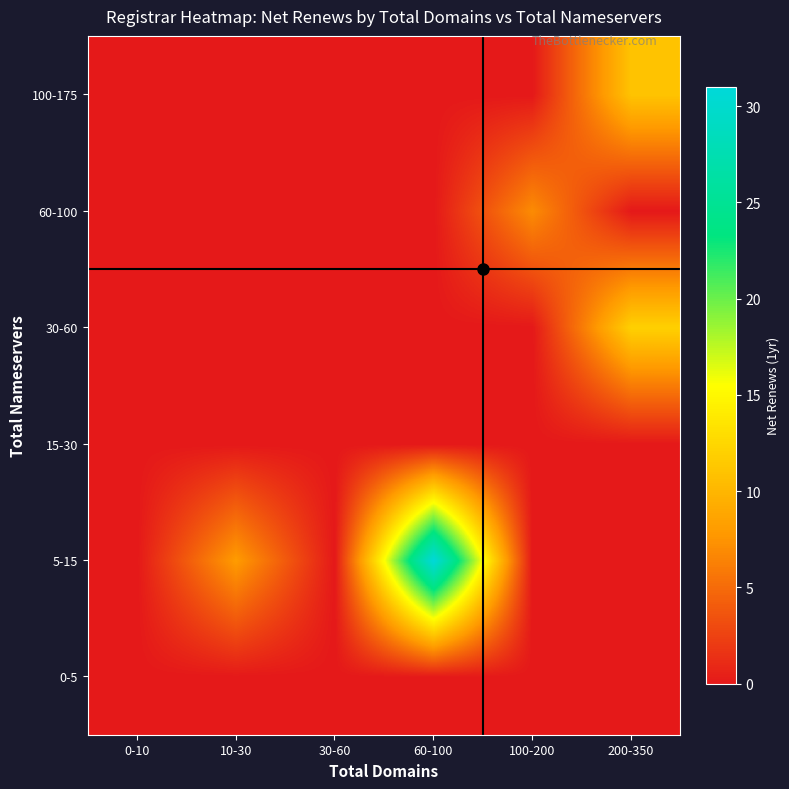

Reading right to left, what are all the values shown in this chart?

0-5: 200-350=0	100-200=0	60-100=0	30-60=0	10-30=0	0-10=0
5-15: 200-350=0	100-200=0	60-100=31	30-60=0	10-30=8	0-10=0
15-30: 200-350=0	100-200=0	60-100=0	30-60=0	10-30=0	0-10=0
30-60: 200-350=12	100-200=0	60-100=0	30-60=0	10-30=0	0-10=0
60-100: 200-350=0	100-200=7	60-100=0	30-60=0	10-30=0	0-10=0
100-175: 200-350=11	100-200=0	60-100=0	30-60=0	10-30=0	0-10=0